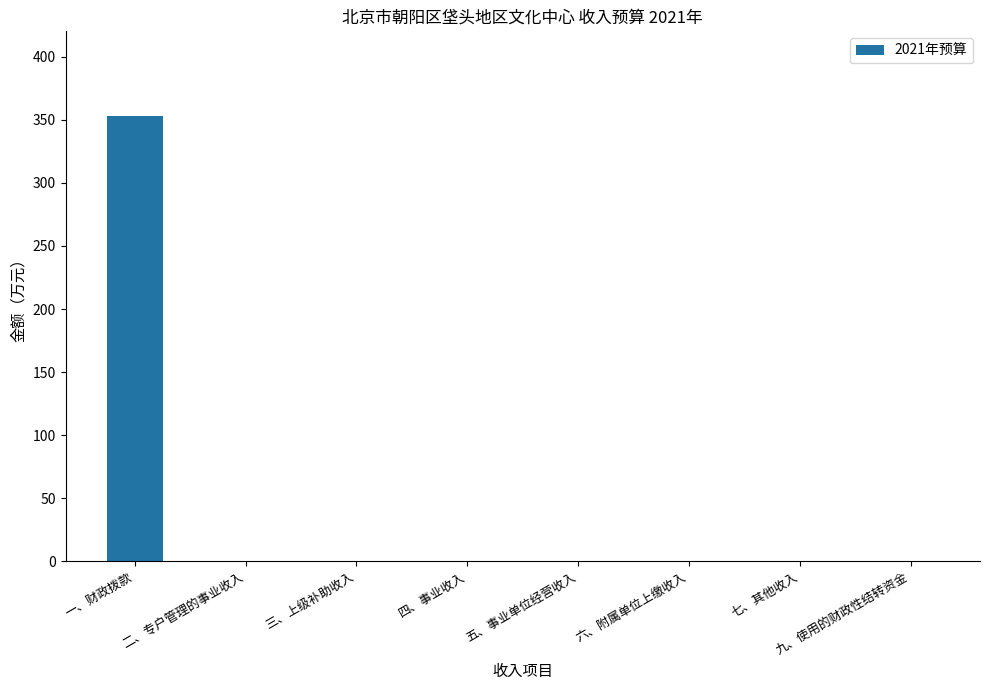

What is the sum of all values?

352.6